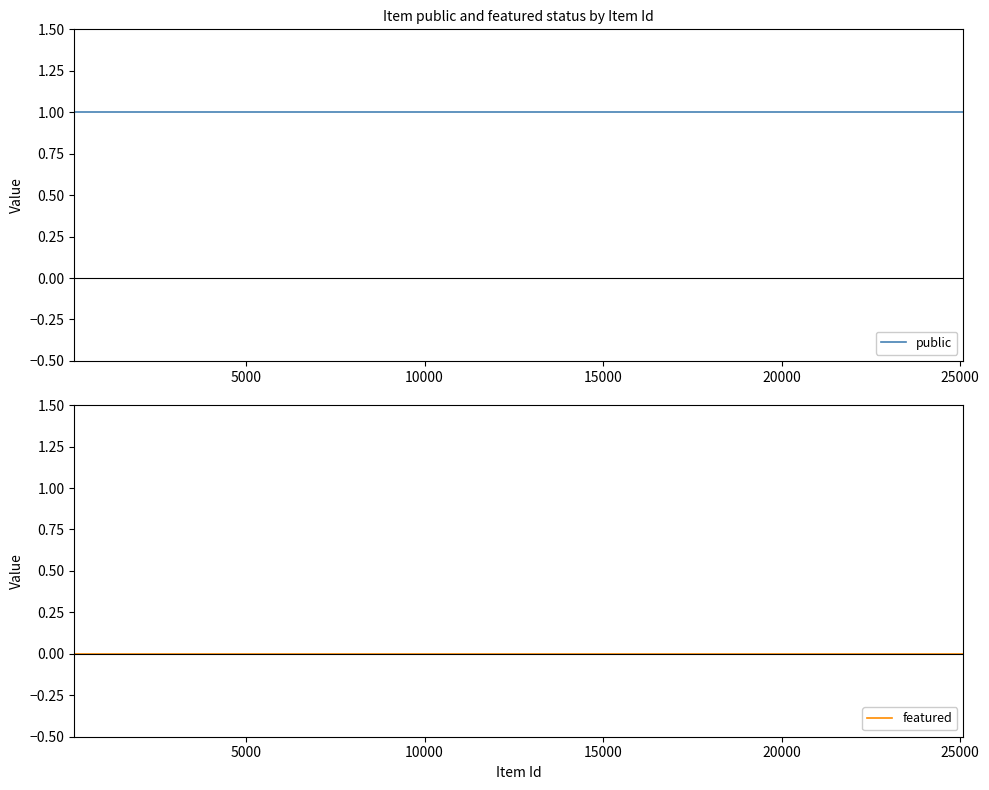

What is the difference between the highest and lowest values at 12?

1